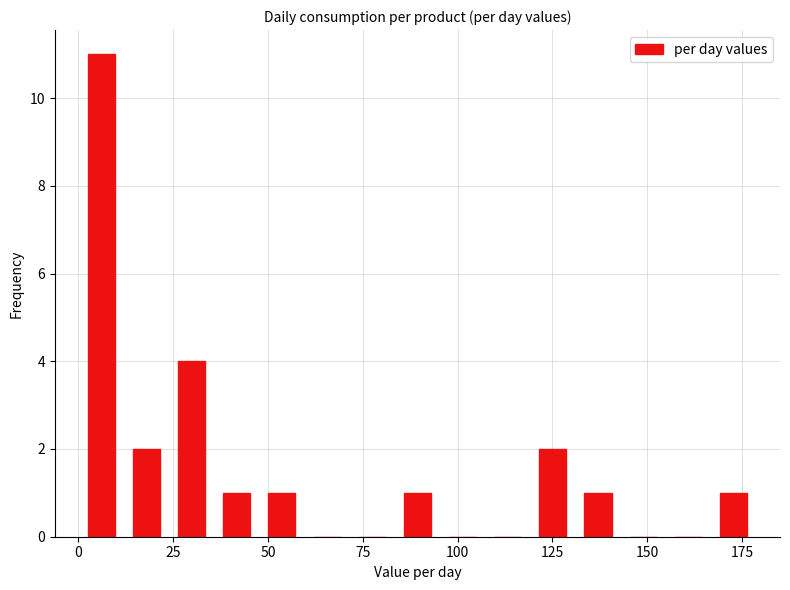

Read against the x-axis, roughly where is the centre of the tallest bar?

5